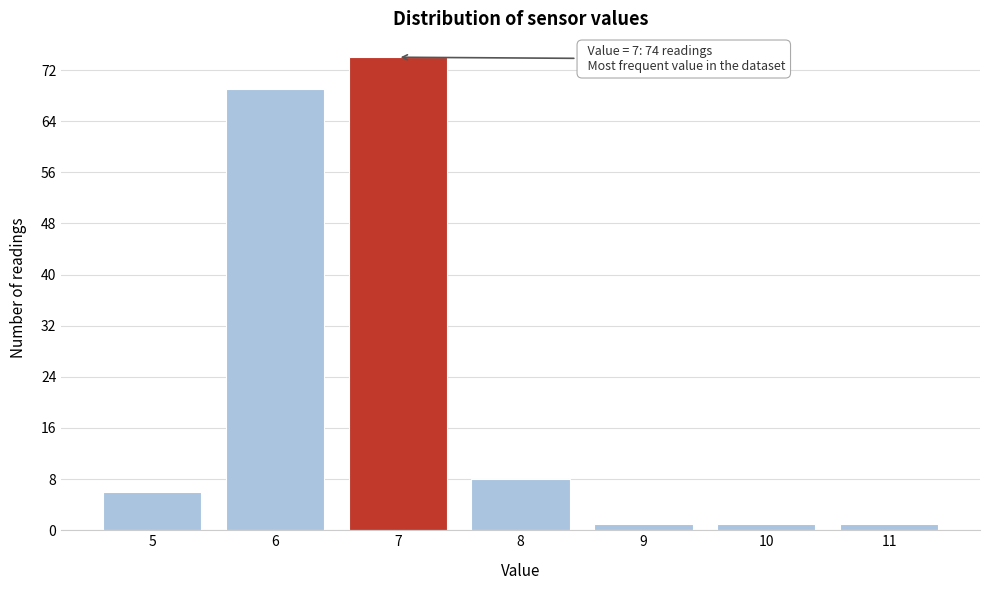

Reading right to left, extract all data points from this chart.

1	1	1	8	74	69	6